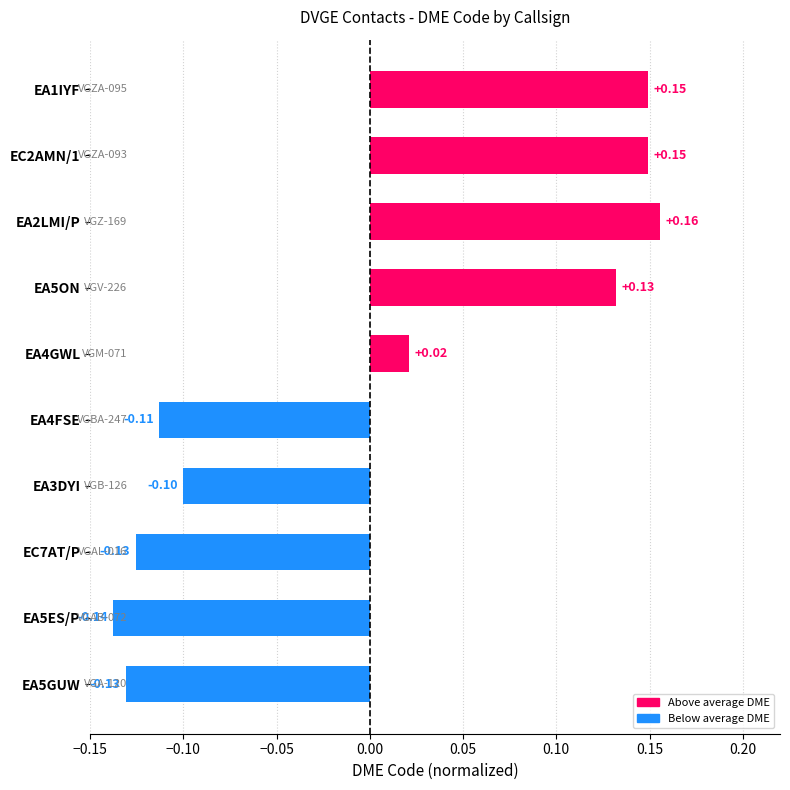

What is the difference between the maximum and minimum values?

0.3